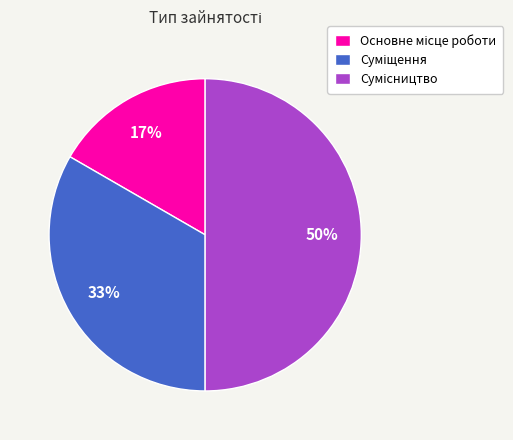

How many slices are in this pie chart?

3